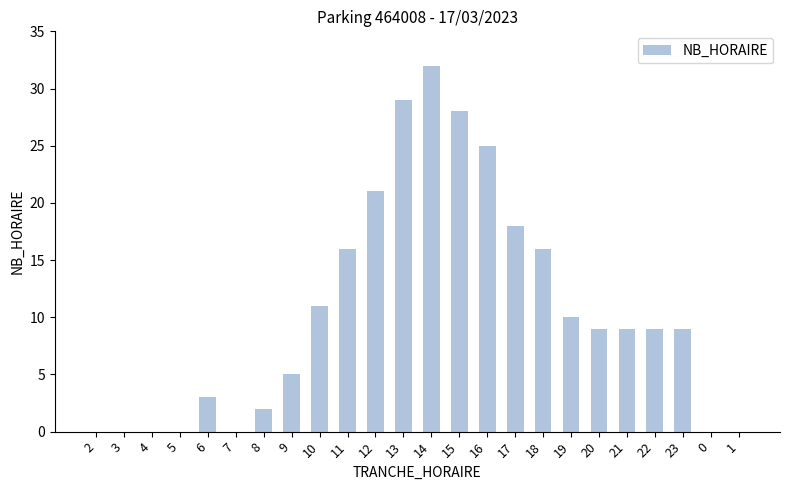

What is the change in value from 6 to 21?

+6